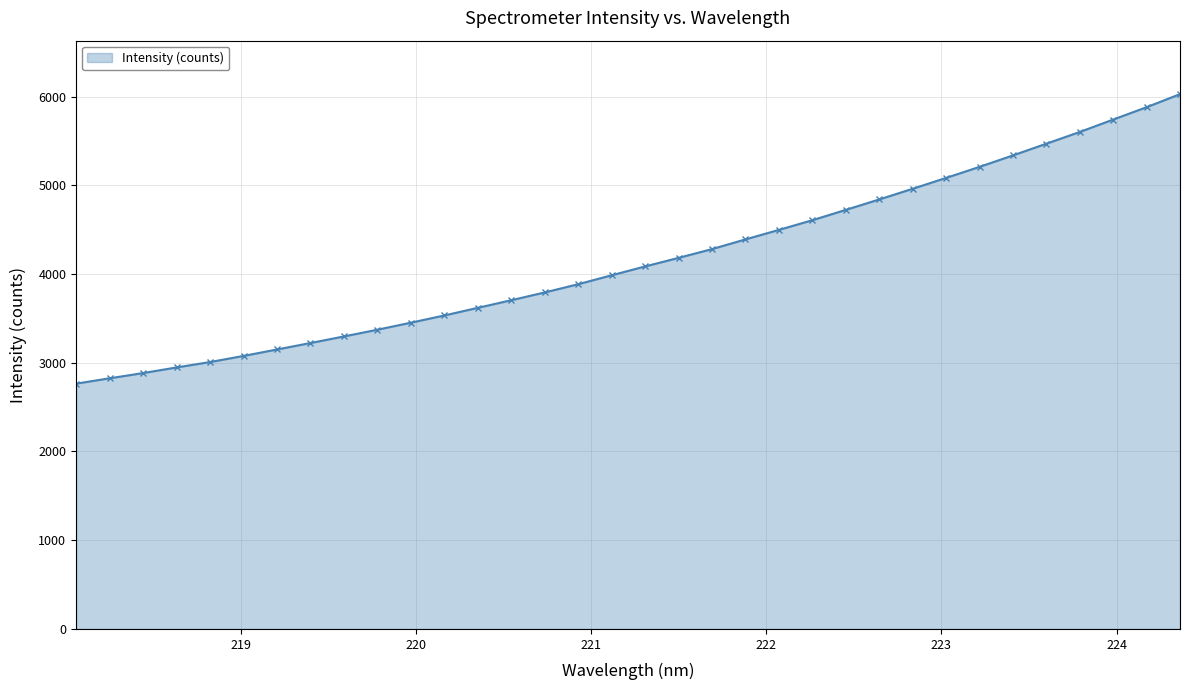

What is the value of the 26th point from the left?

4960.8